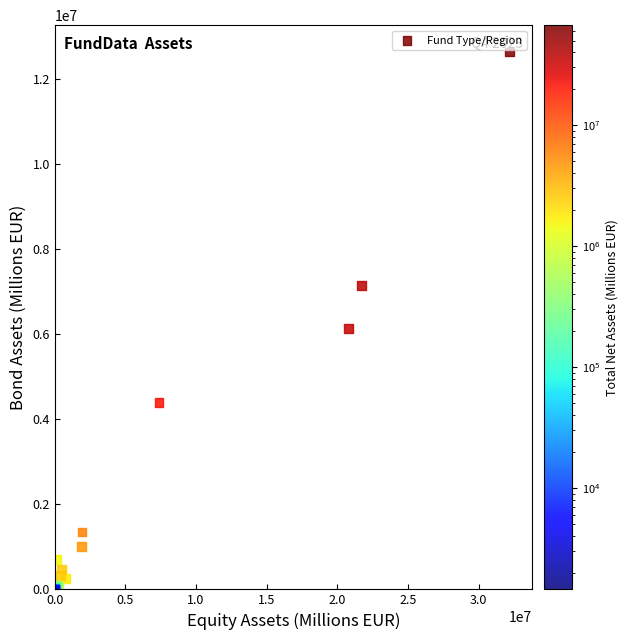

What Y value in the scatter plot is closest to 6314645?

6124687